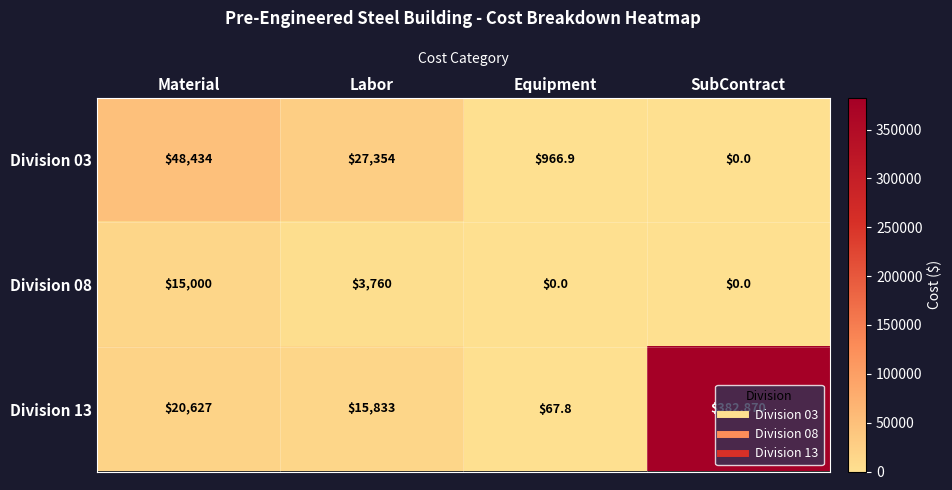

What is the spread (max minus min) of values at Equipment?

966.9